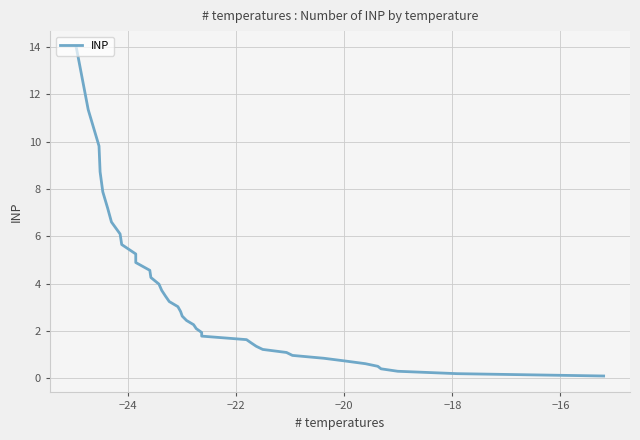

Is it true that the value at 11 is 1.9?

False